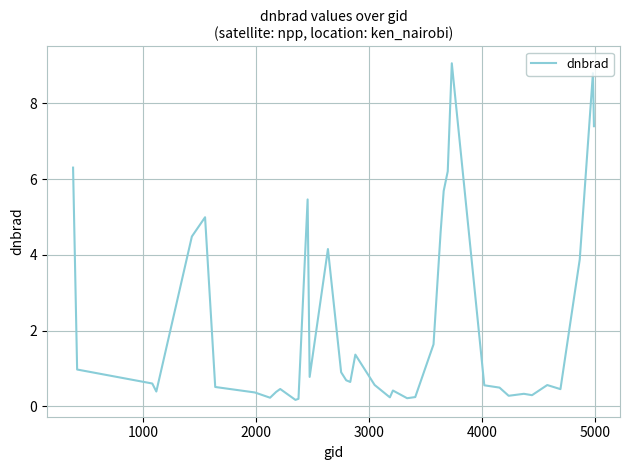

What is the difference between the maximum and minimum values?

8.9